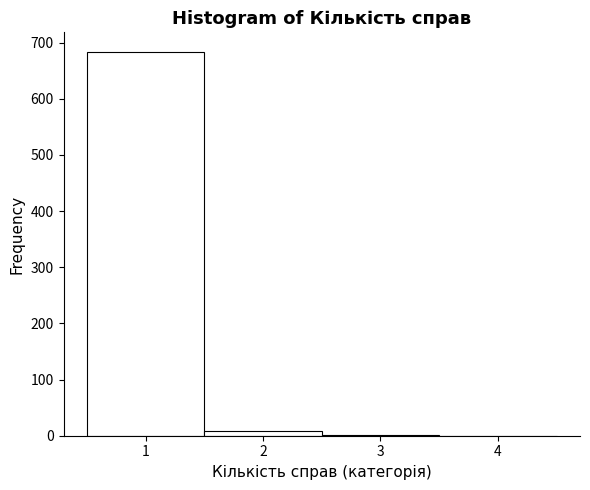

What is the height of the bar covering 0.5 to 1.5 on the x-axis? The values are not printed on the chart, so give them approximately, as read against the axis.

680